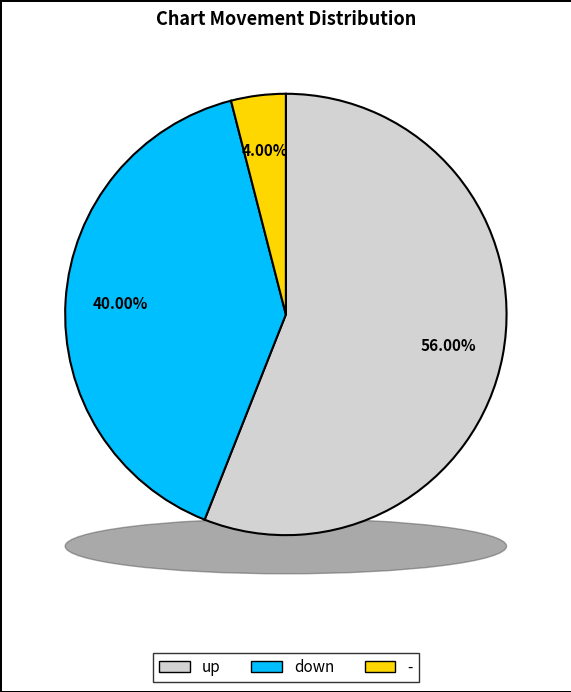

The - slice represents 1% of the pie. True or false?

False